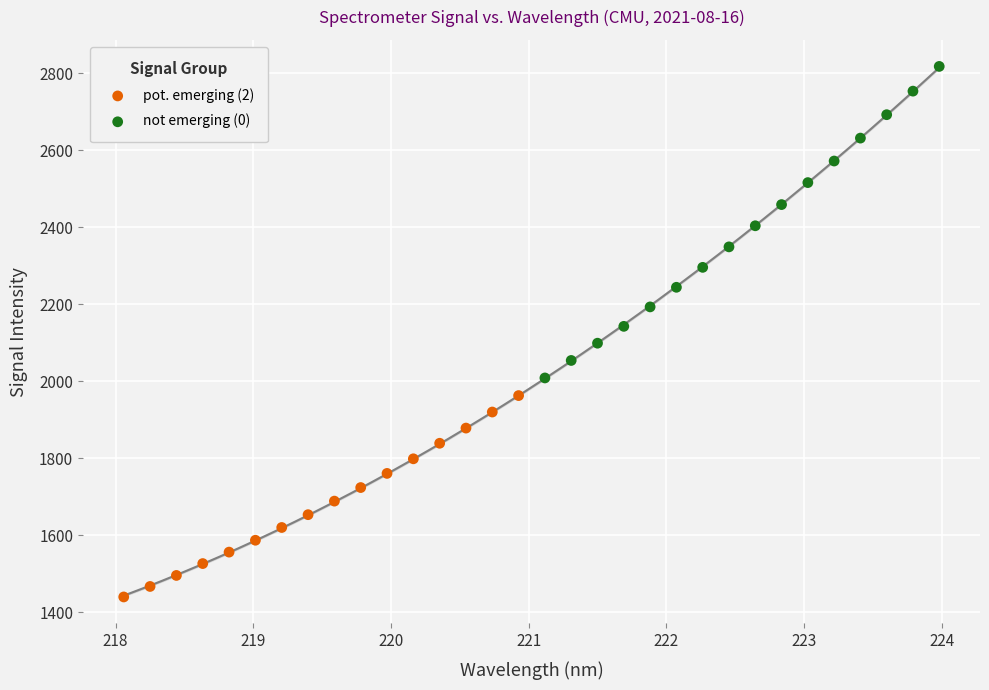

Which series reaches the minimum Y coordinate?

pot. emerging (2)